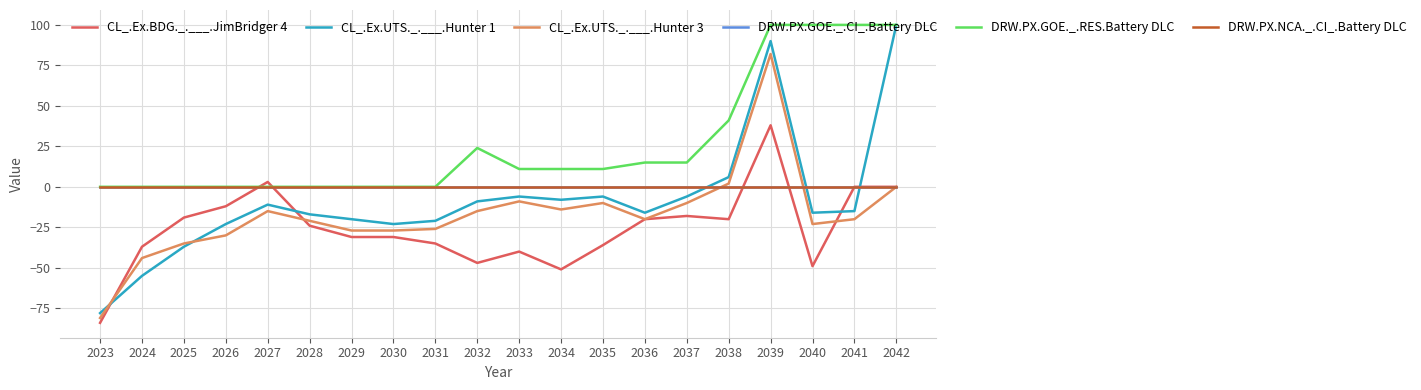

At which label is CL_.Ex.UTS._.___.Hunter 3 closest to 0?

2042